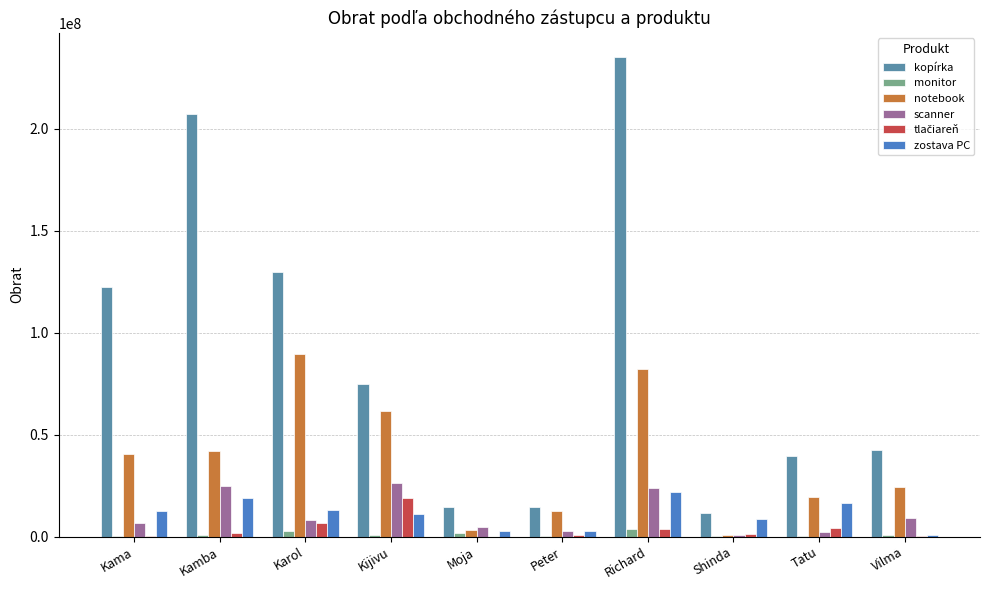

The notebook series shows 32167943 at Karol. True or false?

False